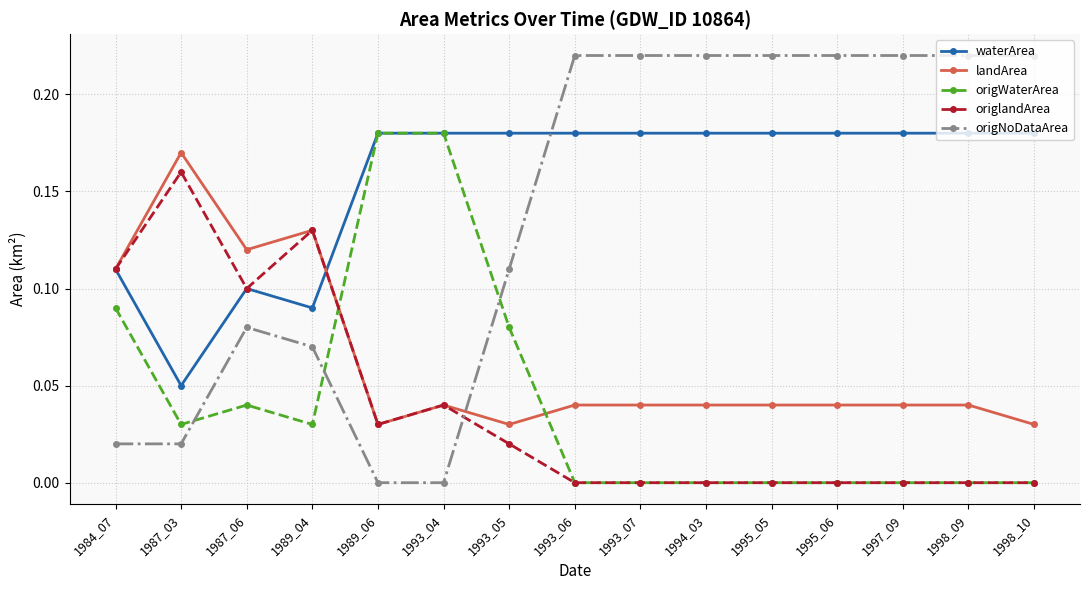

How many times do origNoDataArea and origlandArea cross each other?

1